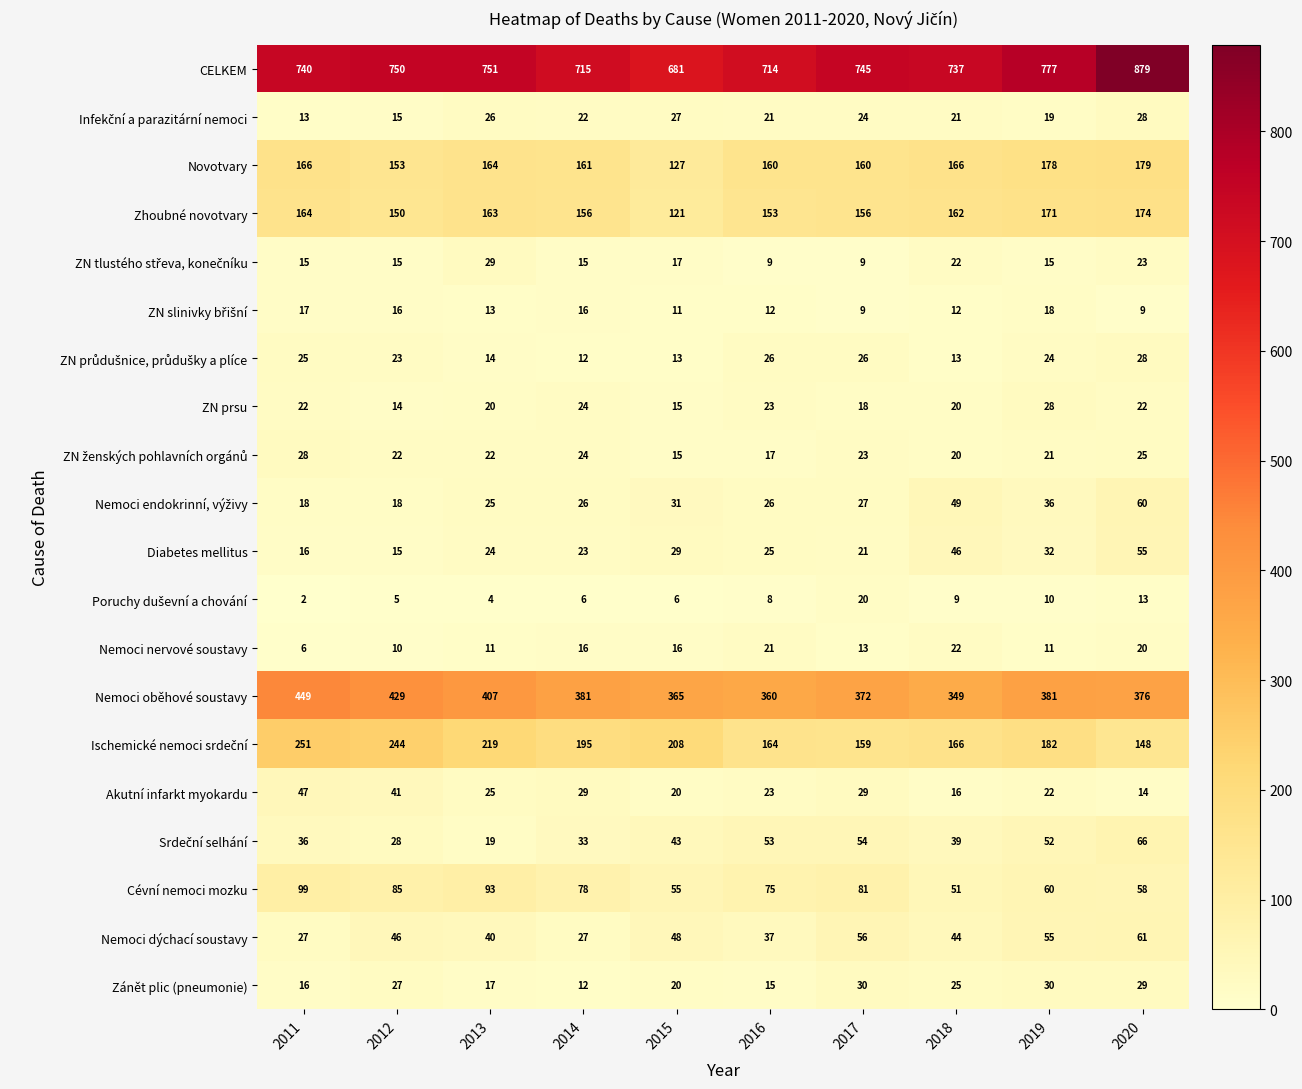

What is the sum of all Diabetes mellitus values?

286